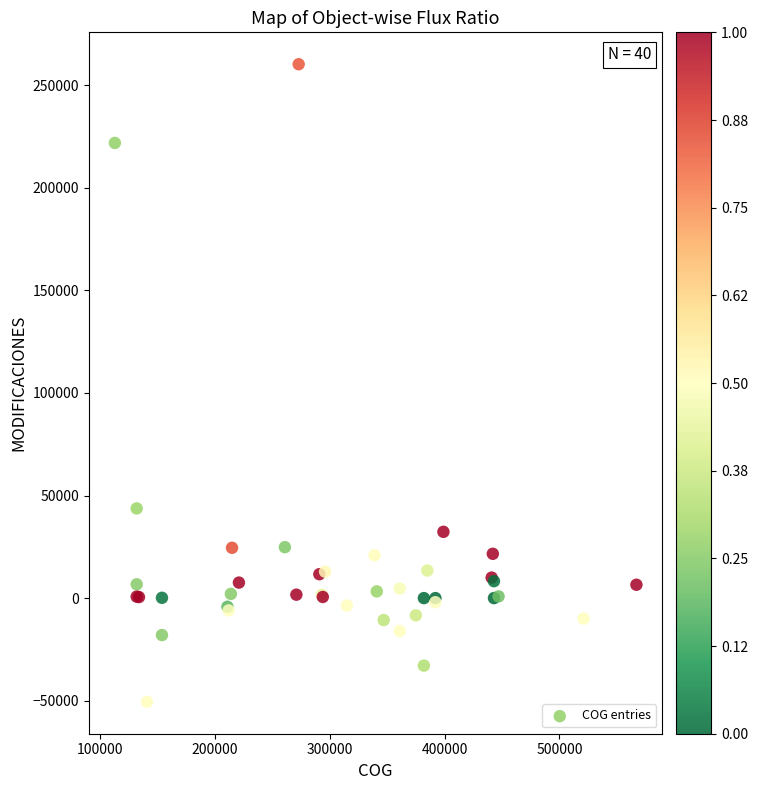

What Y value in the scatter plot is closest to 104851?

43707.0